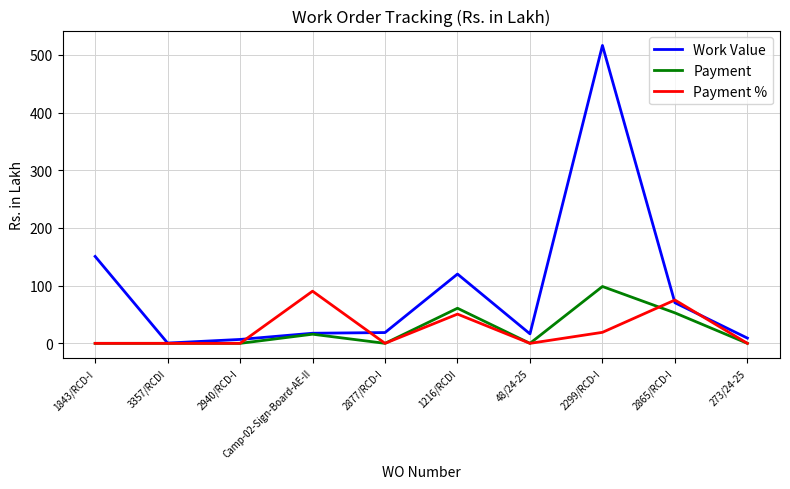

What position from the right is 2877/RCD-I?

6